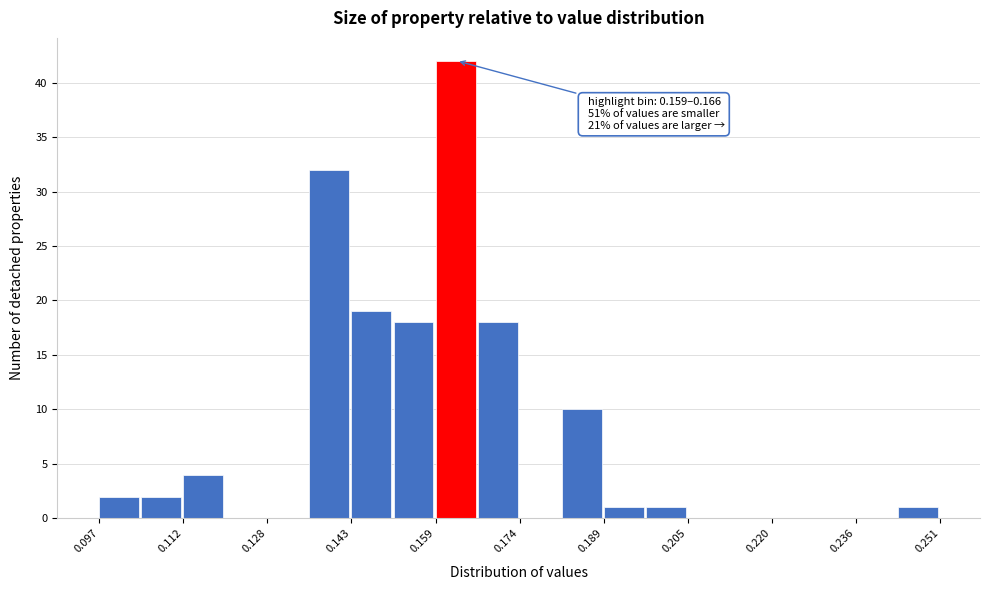

Read against the x-axis, roughly where is the centre of the tallest bar?

0.162